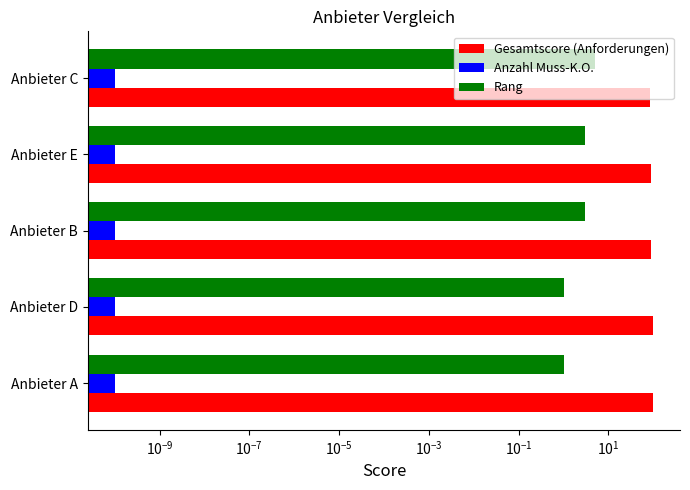

Which series changed the most between $\mathdefault{10^{-13}}$ and $\mathdefault{10^{-7}}$?

Gesamtscore (Anforderungen)